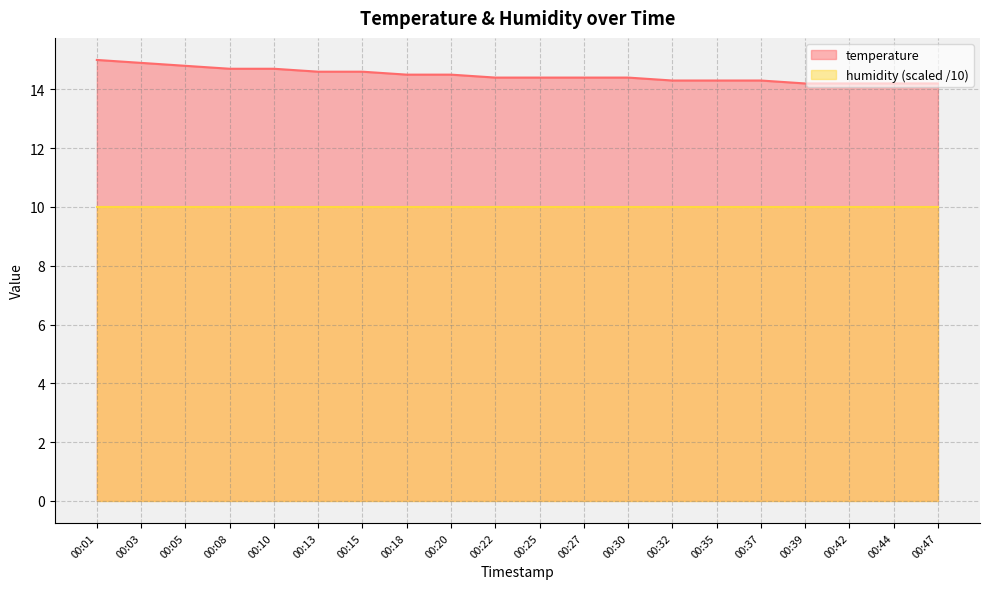

What is the maximum value shown in the chart?

15.0